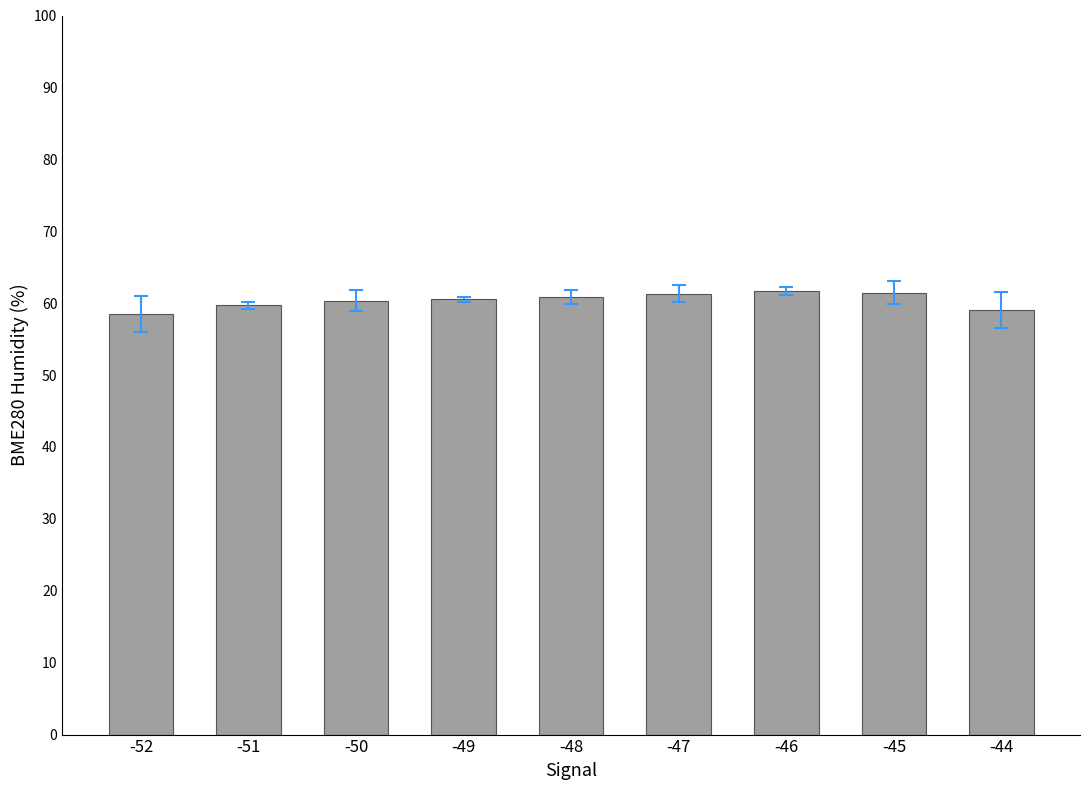

What is the sum of all values?

543.4